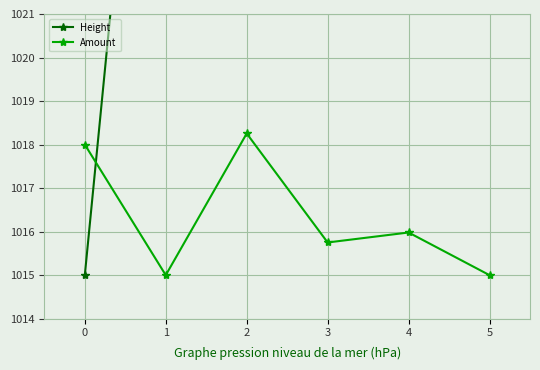

What is the maximum value for Height?

15599.0